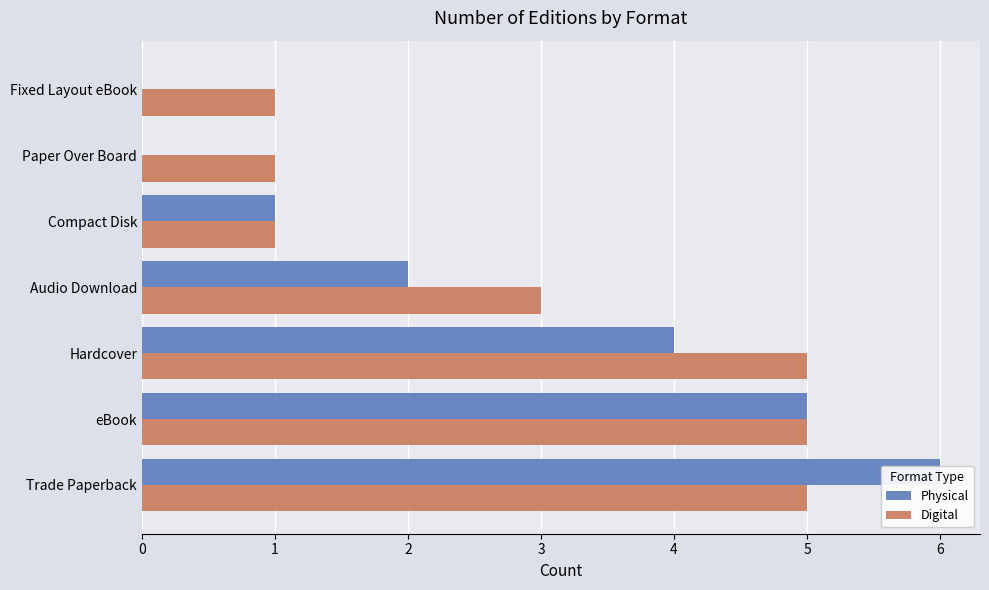

The value of Digital at Paper Over Board is 1. True or false?

False